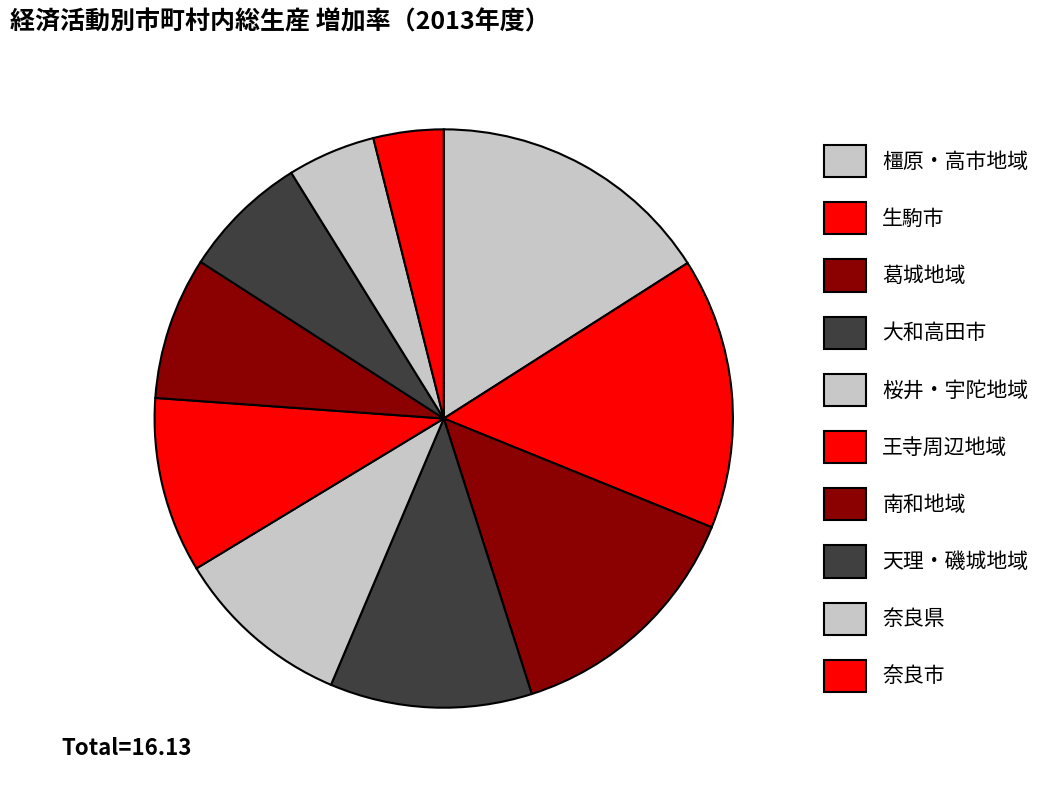

How many segments does this pie chart have?

10